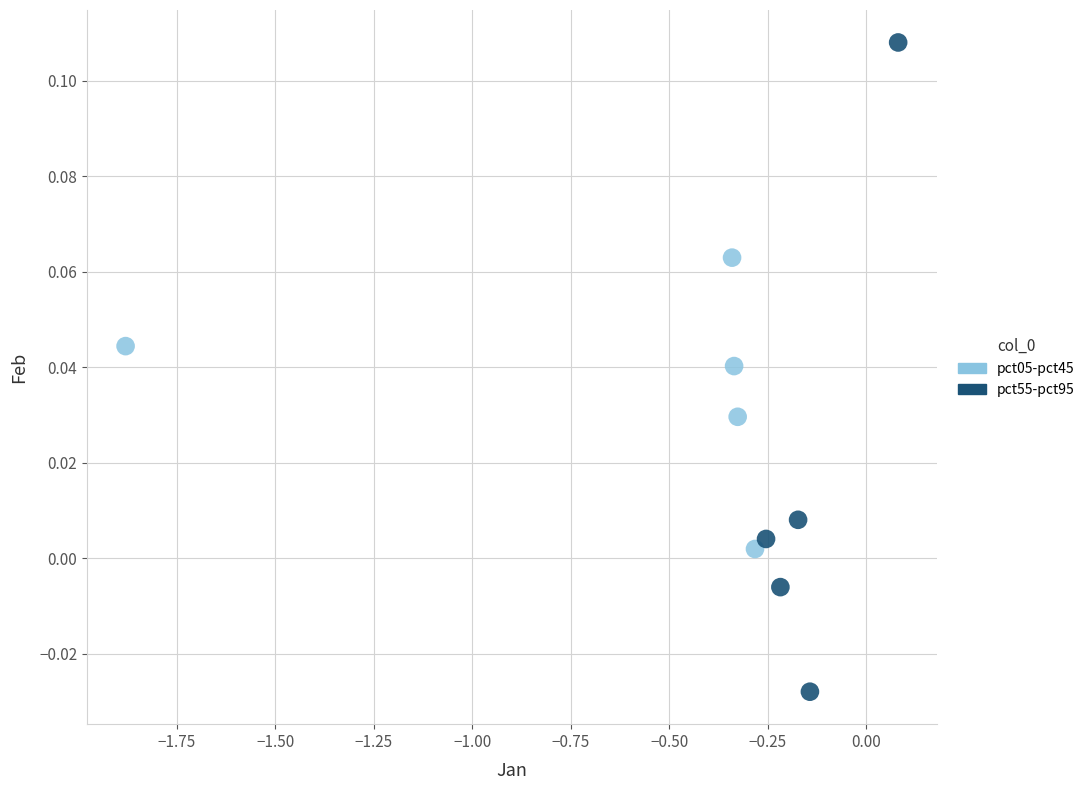

Which series has the largest Y range (max minus min)?

pct55-pct95